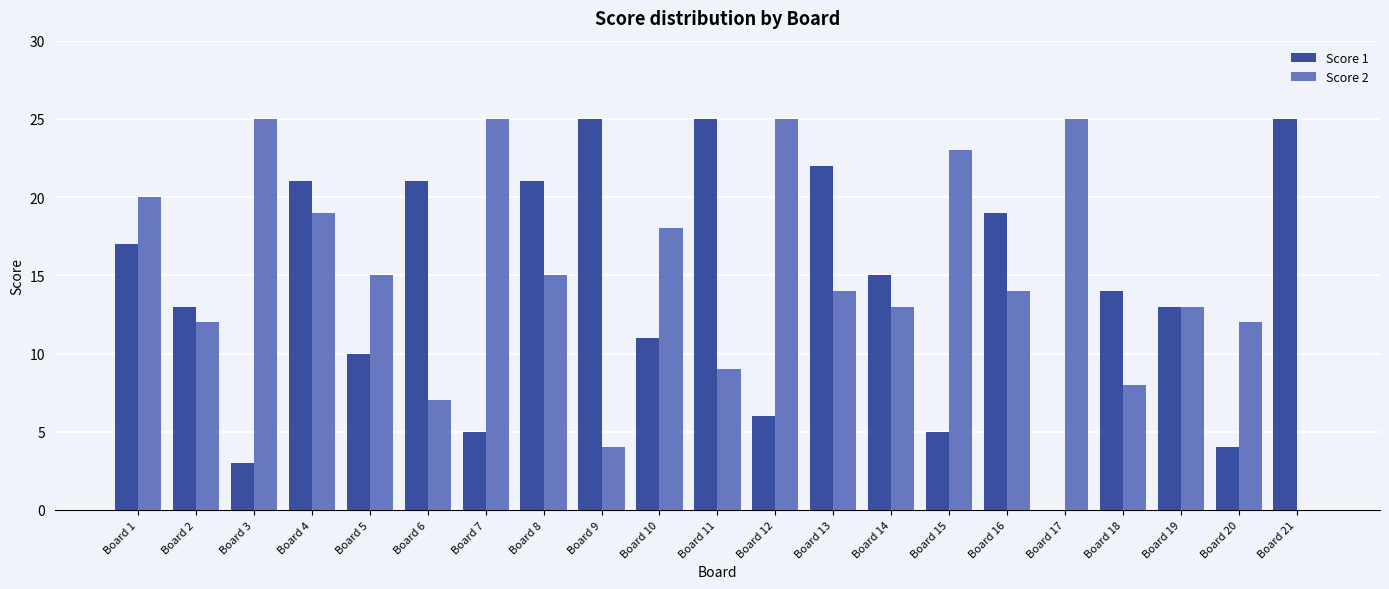

What is the maximum value shown in the chart?

25